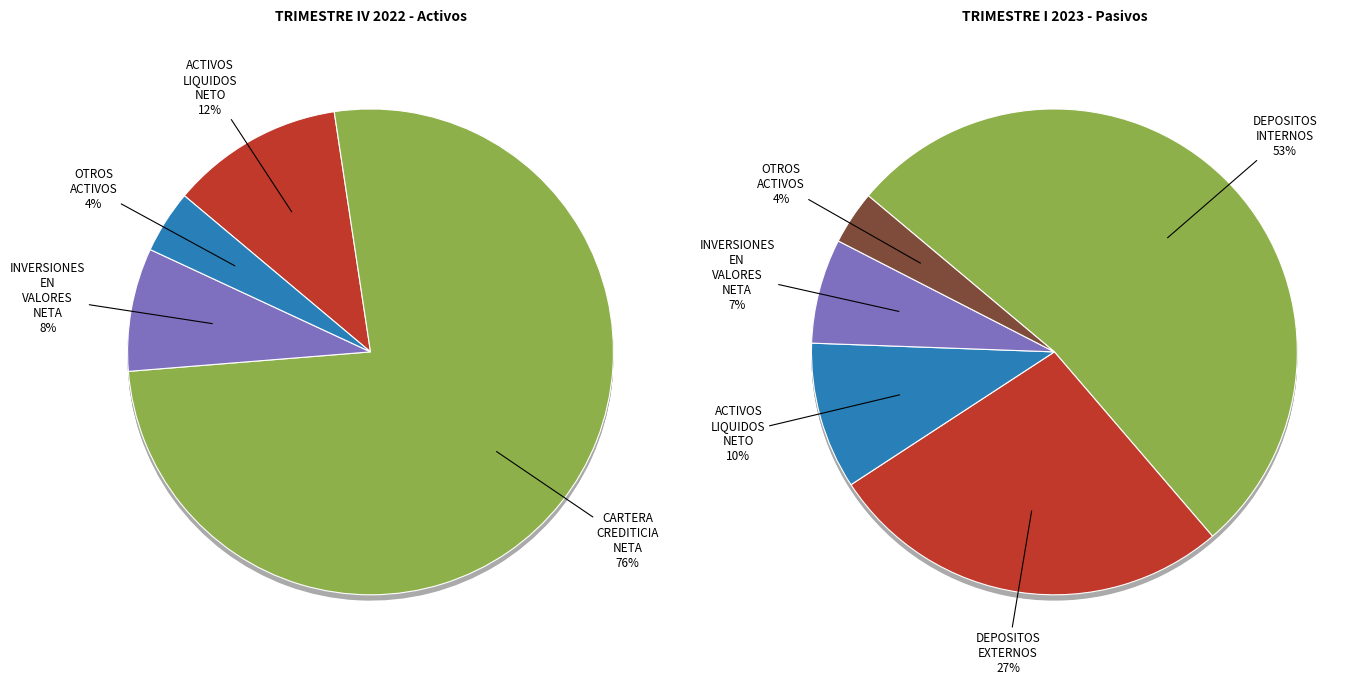

Which slice is the largest?

CARTERA CREDITICIA NETA